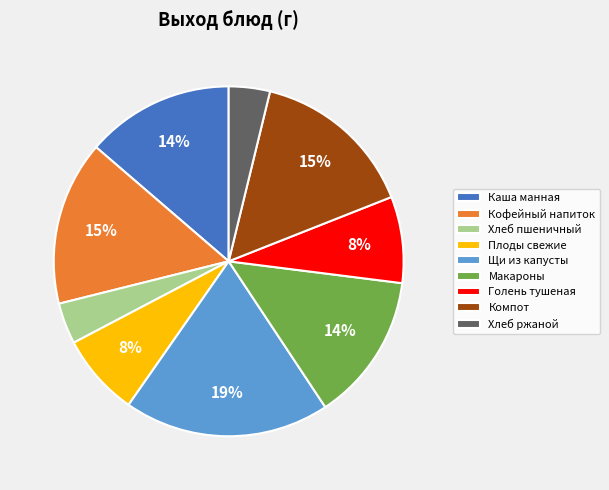

Which has a higher value, Макароны or Плоды свежие?

Макароны